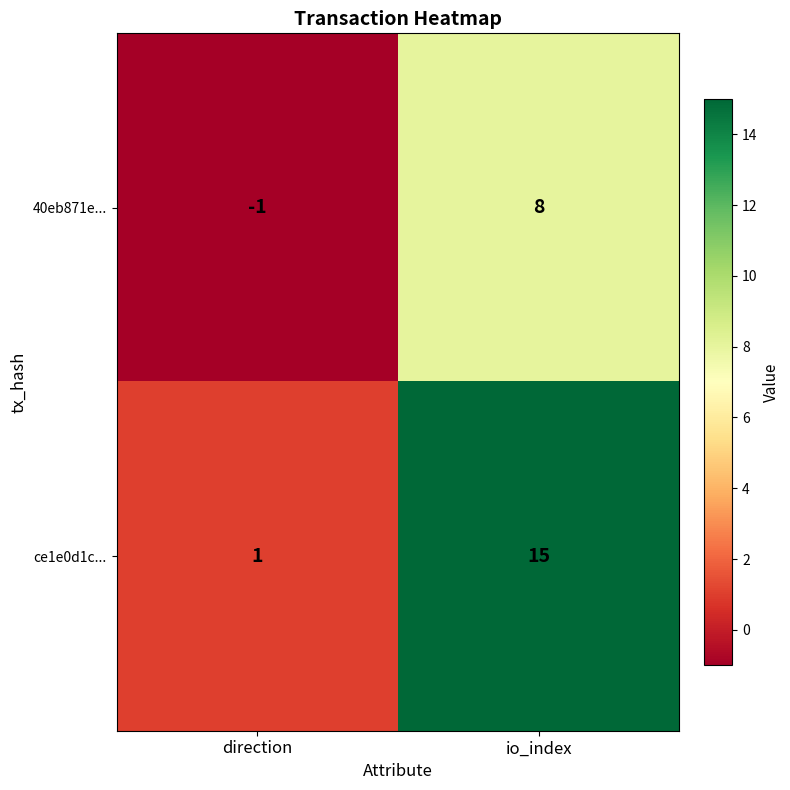

Which category has the highest value in the 40eb871e... series?

io_index